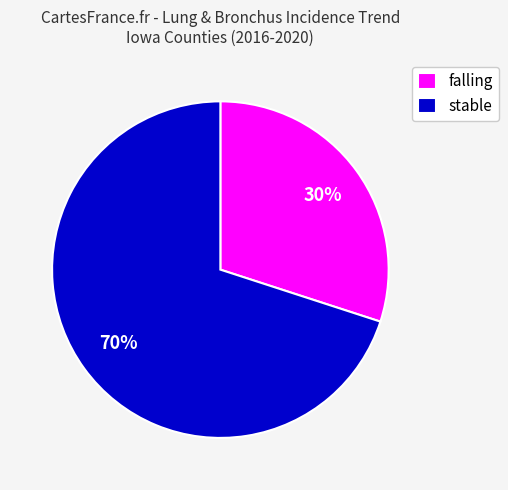

Which slice is the smallest?

falling